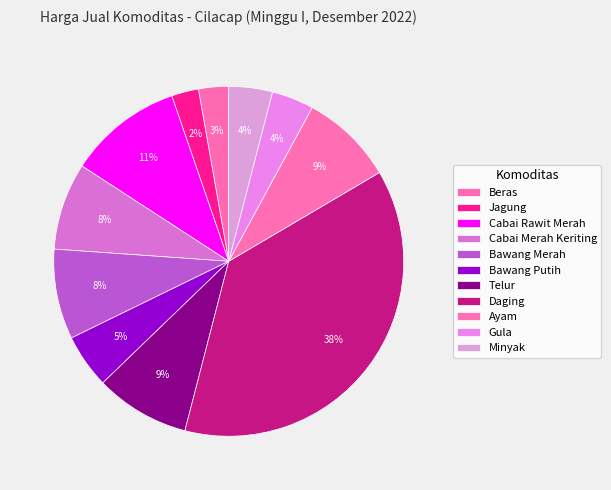

To the nearest percent, what portion does Telur represent?

9%